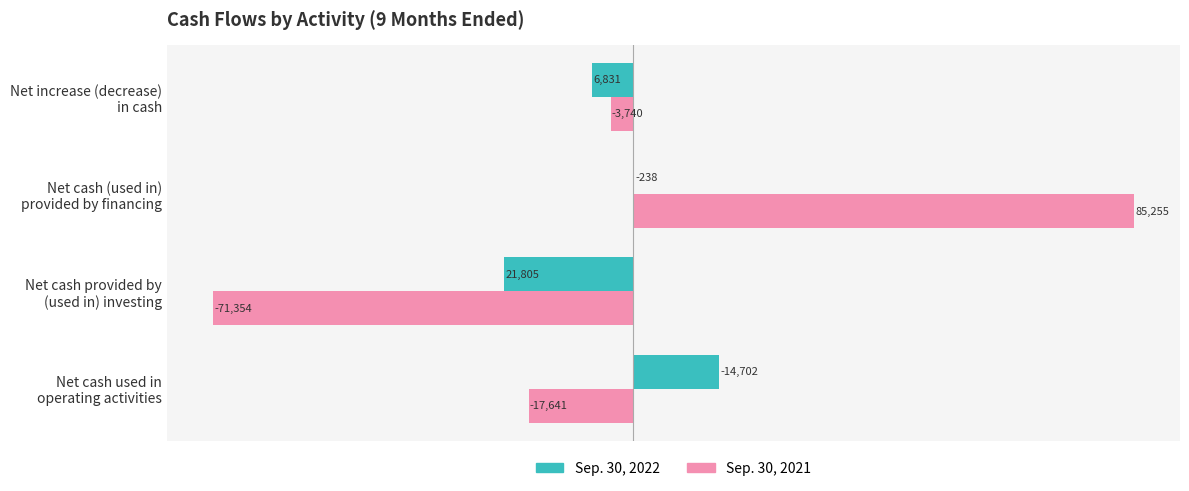

What is the maximum value for Sep. 30, 2022?

14702